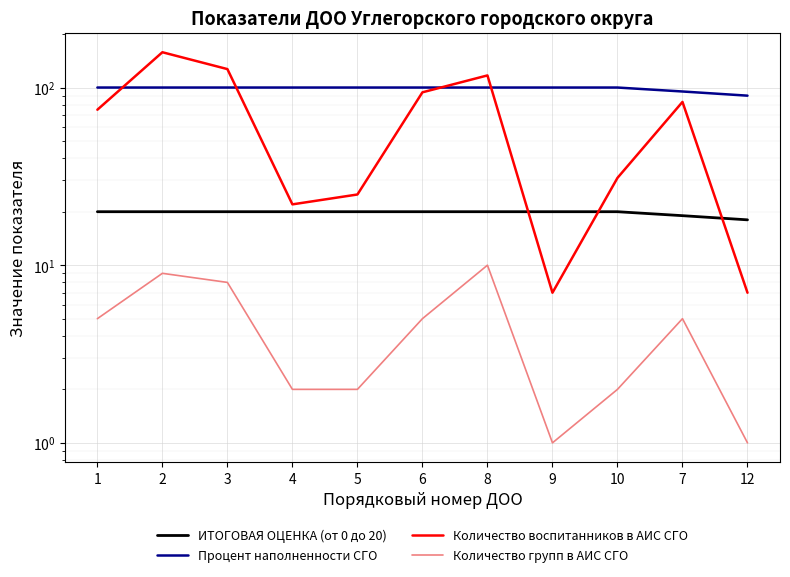

True or false: Процент наполненности СГО and ИТОГОВАЯ ОЦЕНКА (от 0 до 20) cross at least once.

False